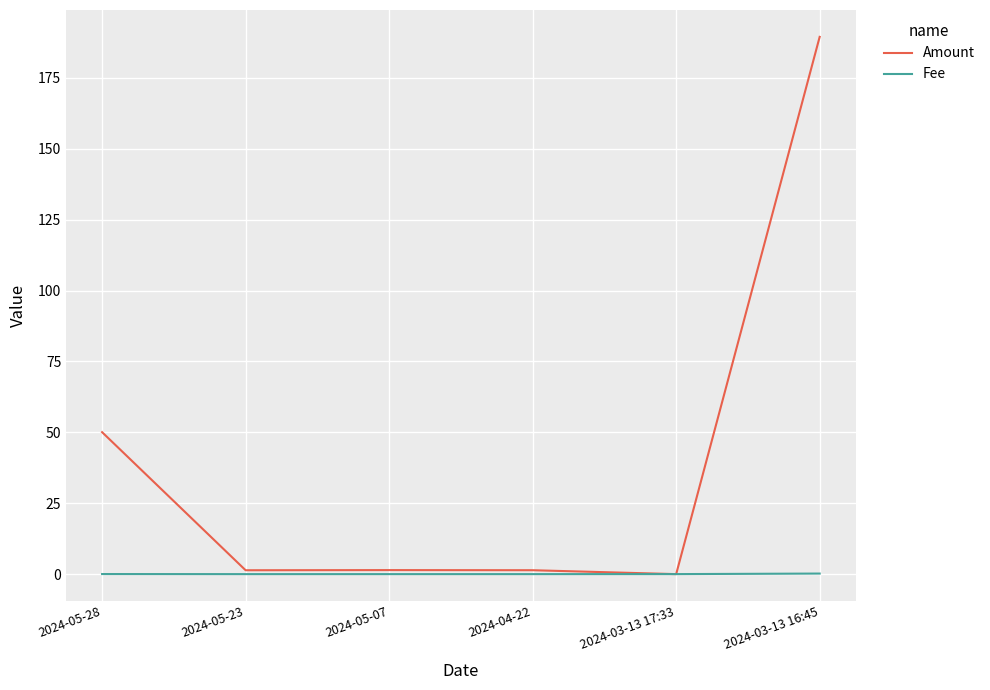

What is the spread (max minus min) of values at 2024-05-28?

50.0